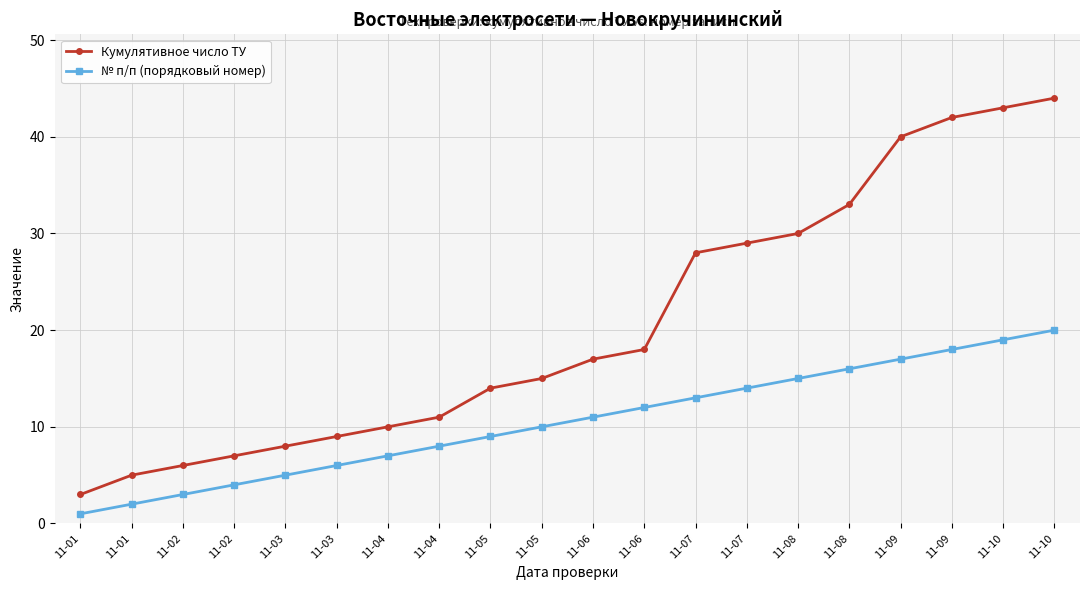

True or false: № п/п (порядковый номер) has a value of 1 at 11-01.

True